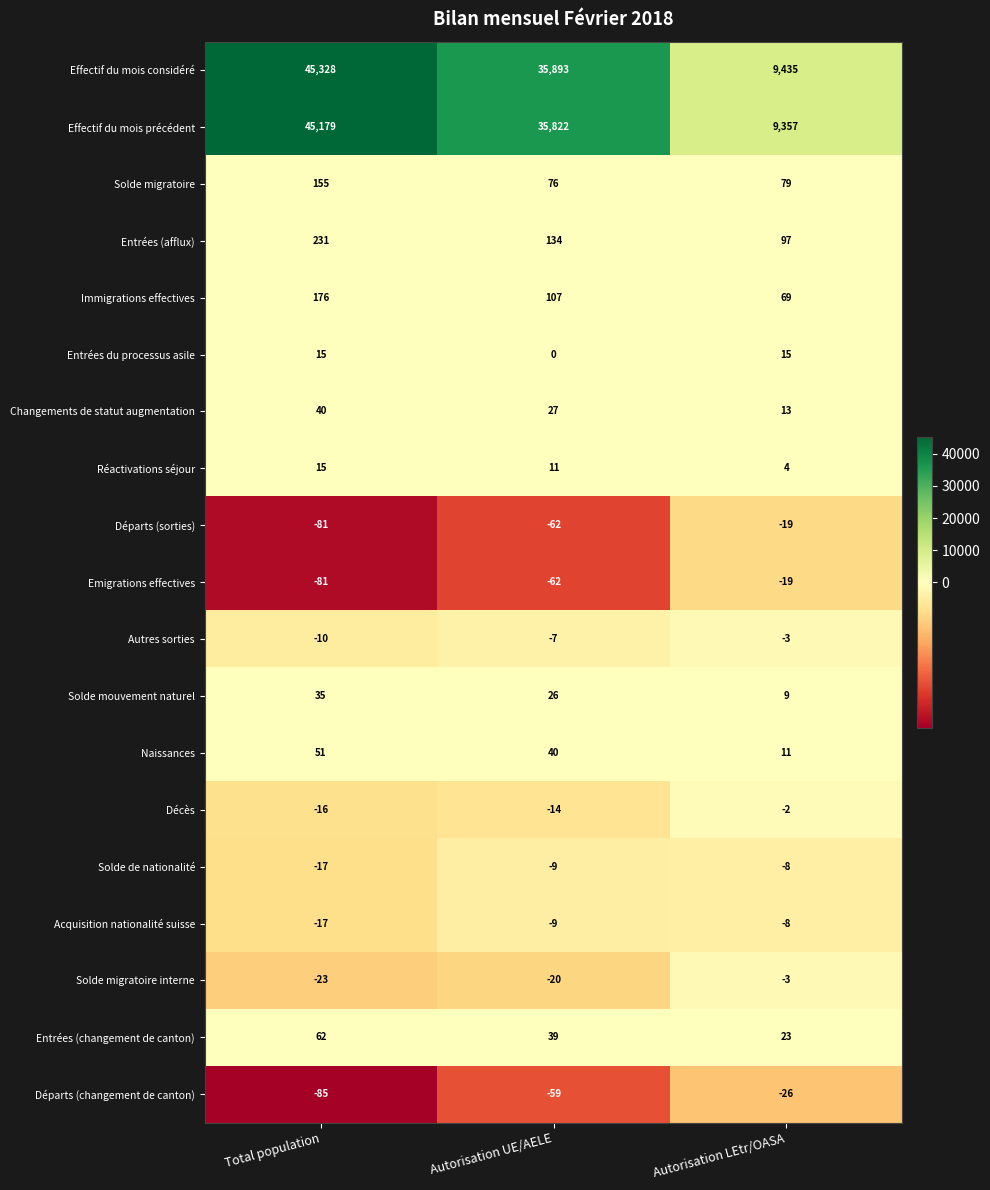

Which label corresponds to the smallest value in the chart?

Total population